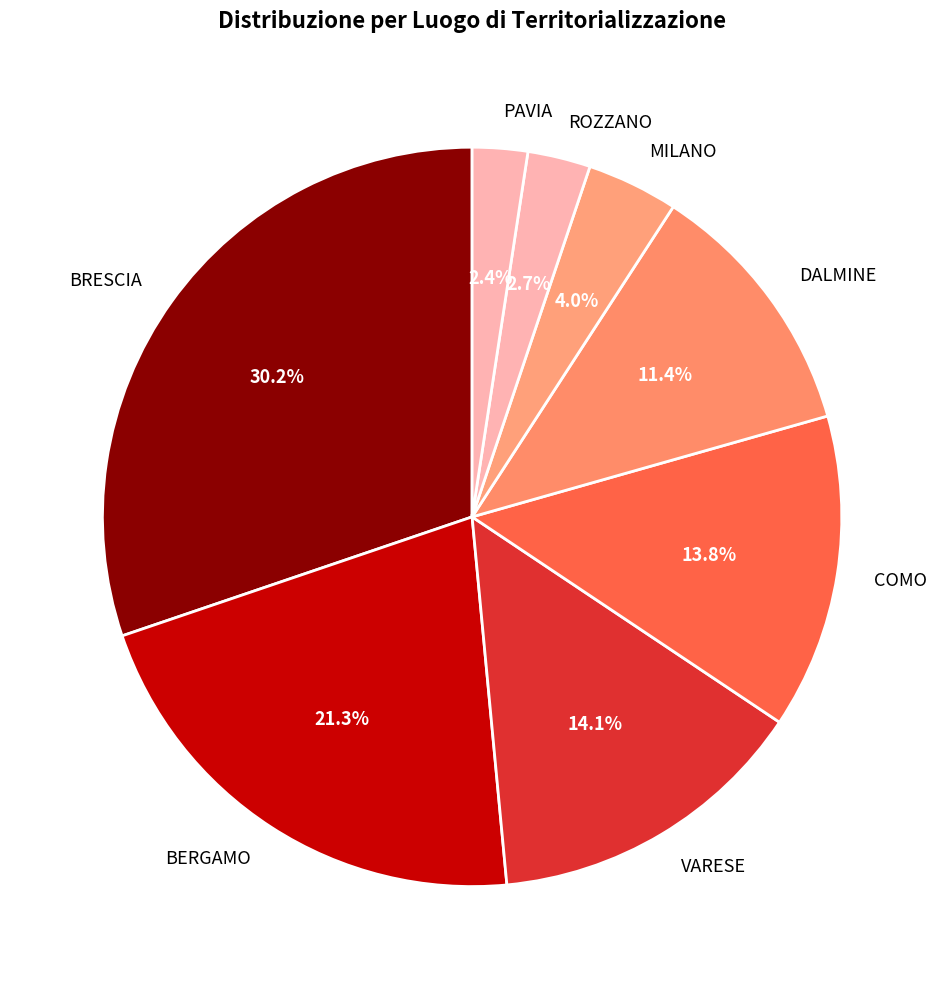

Which slice is the largest?

BRESCIA